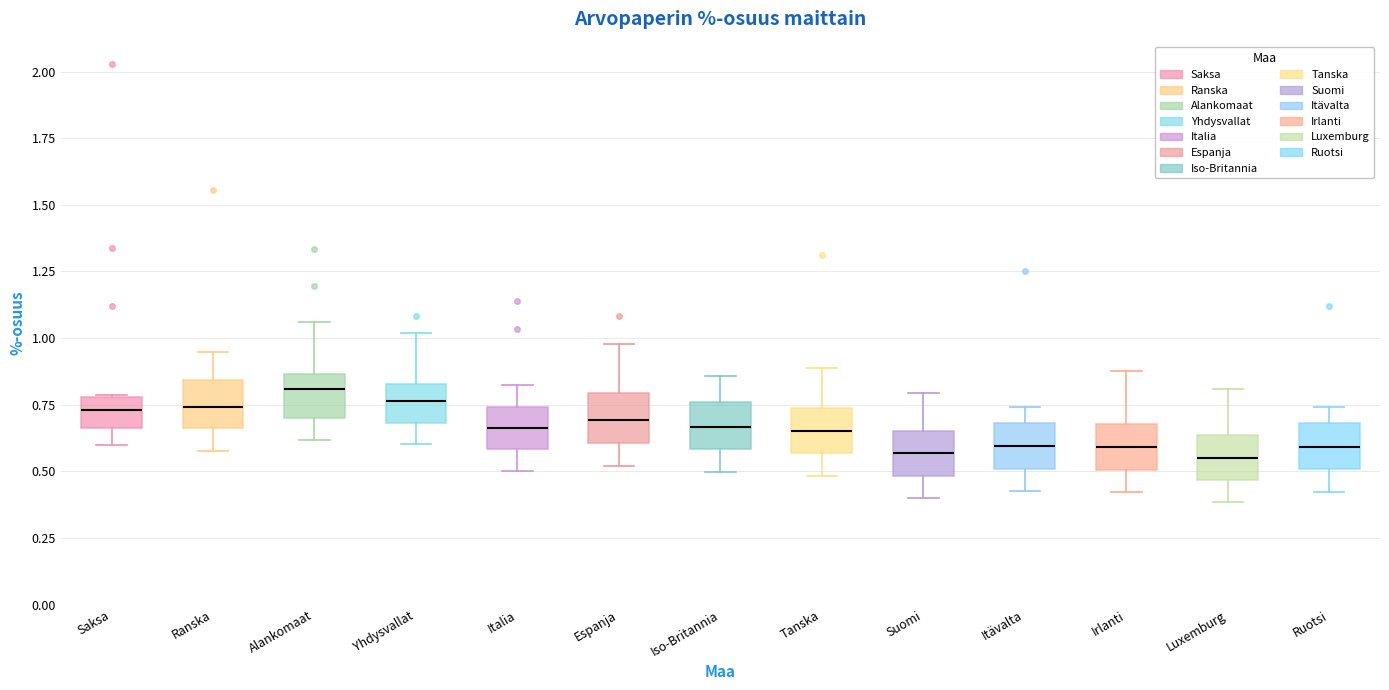

Reading left to right, read every box against the y-axis: the position of its median line, the range the box covers, and the ends of its whiskers. The values are not printed on the chart, so give them approximately, as read against the axis.

Saksa: median 0.75, box 0.65 to 0.80, whiskers 0.60 to 0.80
Ranska: median 0.75, box 0.65 to 0.85, whiskers 0.60 to 0.95
Alankomaat: median 0.80, box 0.70 to 0.85, whiskers 0.60 to 1.05
Yhdysvallat: median 0.75, box 0.70 to 0.85, whiskers 0.60 to 1.00
Italia: median 0.65, box 0.60 to 0.75, whiskers 0.50 to 0.80
Espanja: median 0.70, box 0.60 to 0.80, whiskers 0.50 to 1.00
Iso-Britannia: median 0.65, box 0.60 to 0.75, whiskers 0.50 to 0.85
Tanska: median 0.65, box 0.55 to 0.75, whiskers 0.50 to 0.90
Suomi: median 0.55, box 0.50 to 0.65, whiskers 0.40 to 0.80
Itävalta: median 0.60, box 0.50 to 0.70, whiskers 0.45 to 0.75
Irlanti: median 0.60, box 0.50 to 0.70, whiskers 0.40 to 0.90
Luxemburg: median 0.55, box 0.45 to 0.65, whiskers 0.40 to 0.80
Ruotsi: median 0.60, box 0.50 to 0.70, whiskers 0.40 to 0.75